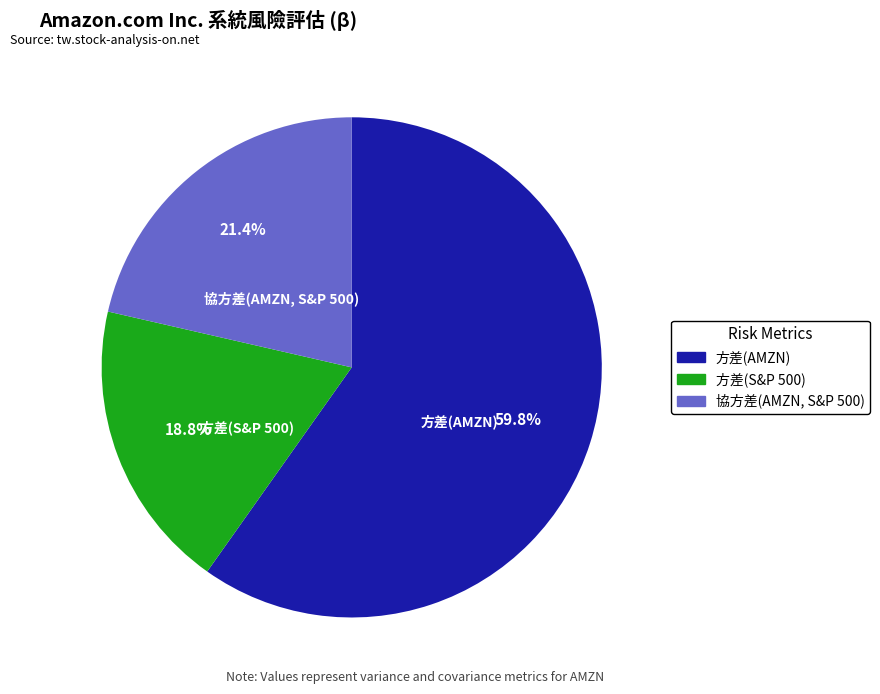

To the nearest percent, what portion does 方差(S&P 500) represent?

19%